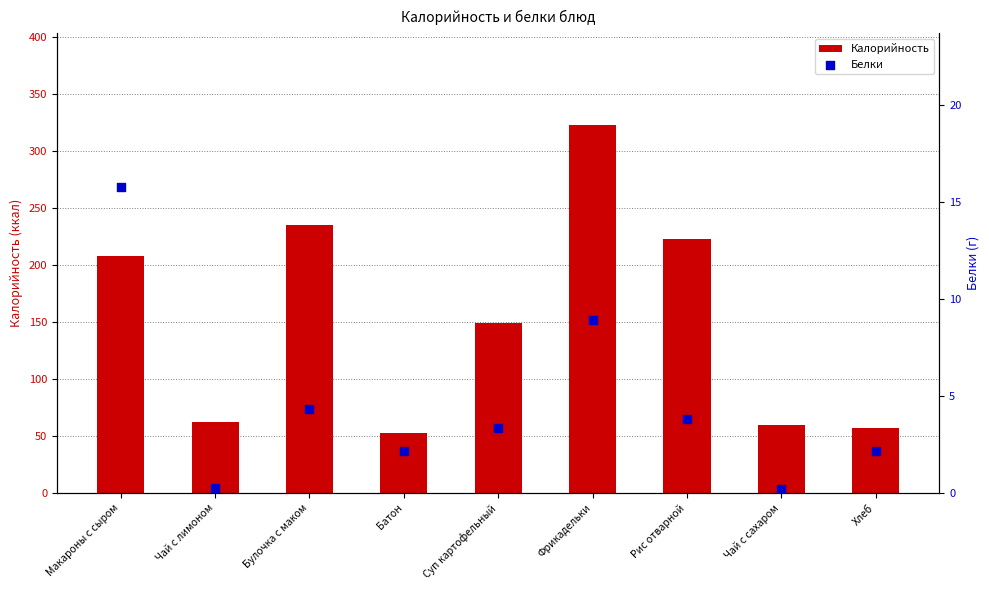

At how many categories does at least one series exceed 108?

5